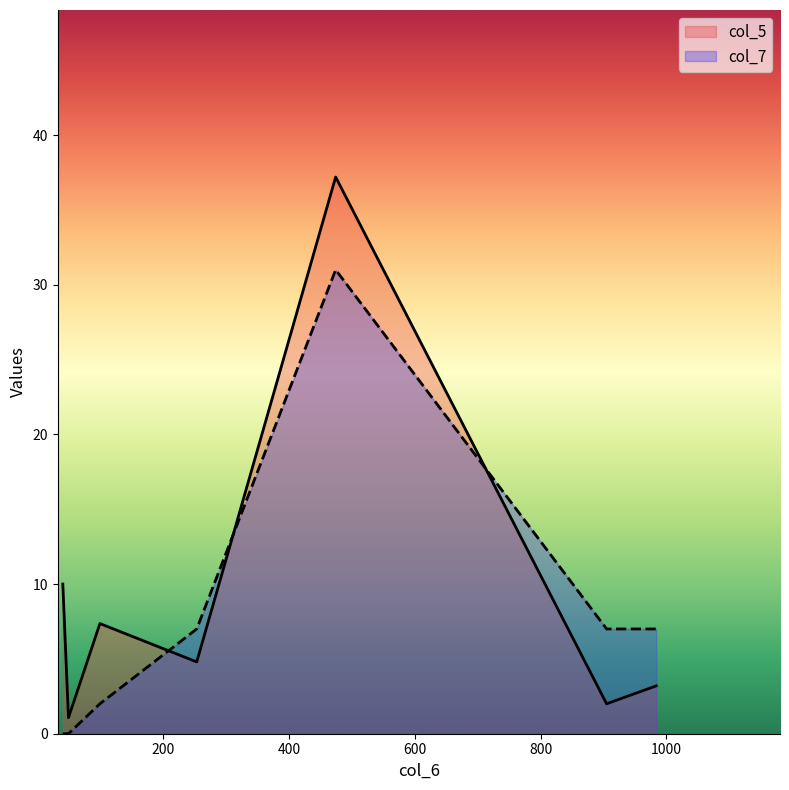

What is the maximum value for col_7?

31.0